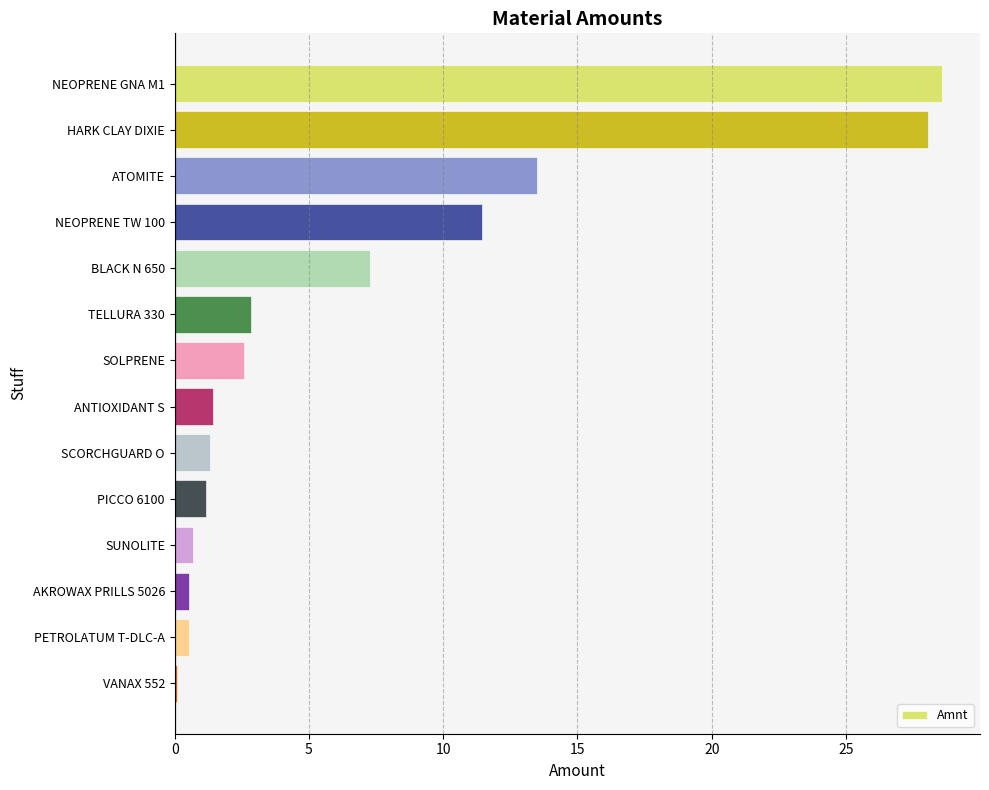

What is the label of the 2nd bar from the bottom?

PETROLATUM T-DLC-A